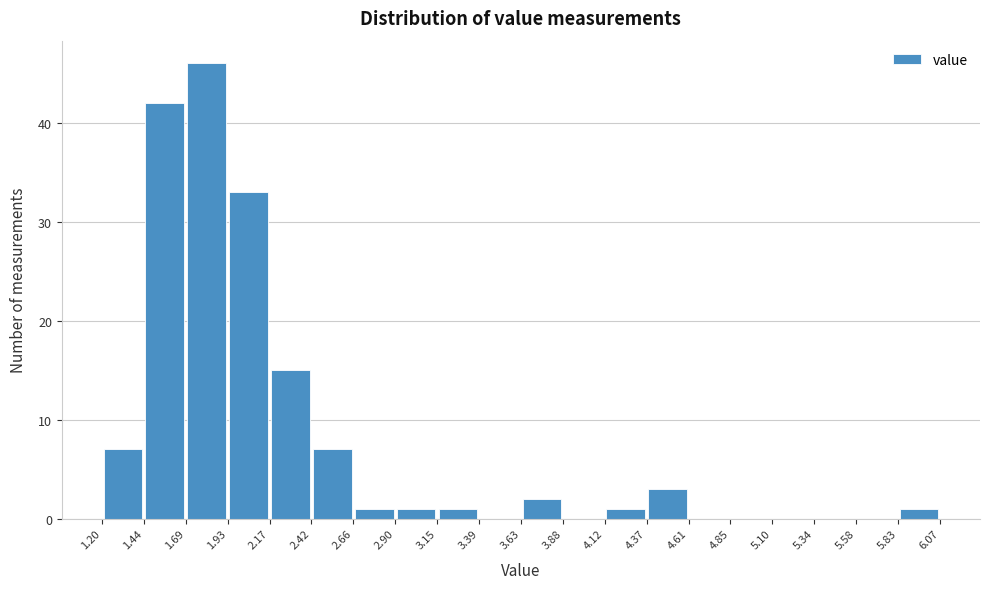

Reading left to right, transcribe this chart: for each bar, give the range it covers on the x-axis and its height. The values are not printed on the chart, so give them approximately, as read against the axis.

1.20 to 1.44: 7
1.44 to 1.69: 42
1.69 to 1.93: 46
1.93 to 2.17: 33
2.17 to 2.42: 15
2.42 to 2.66: 7
2.66 to 2.90: 1
2.90 to 3.15: 1
3.15 to 3.39: 1
3.39 to 3.63: 0
3.63 to 3.88: 2
3.88 to 4.12: 0
4.12 to 4.37: 1
4.37 to 4.61: 3
4.61 to 4.85: 0
4.85 to 5.10: 0
5.10 to 5.34: 0
5.34 to 5.58: 0
5.58 to 5.83: 0
5.83 to 6.07: 1